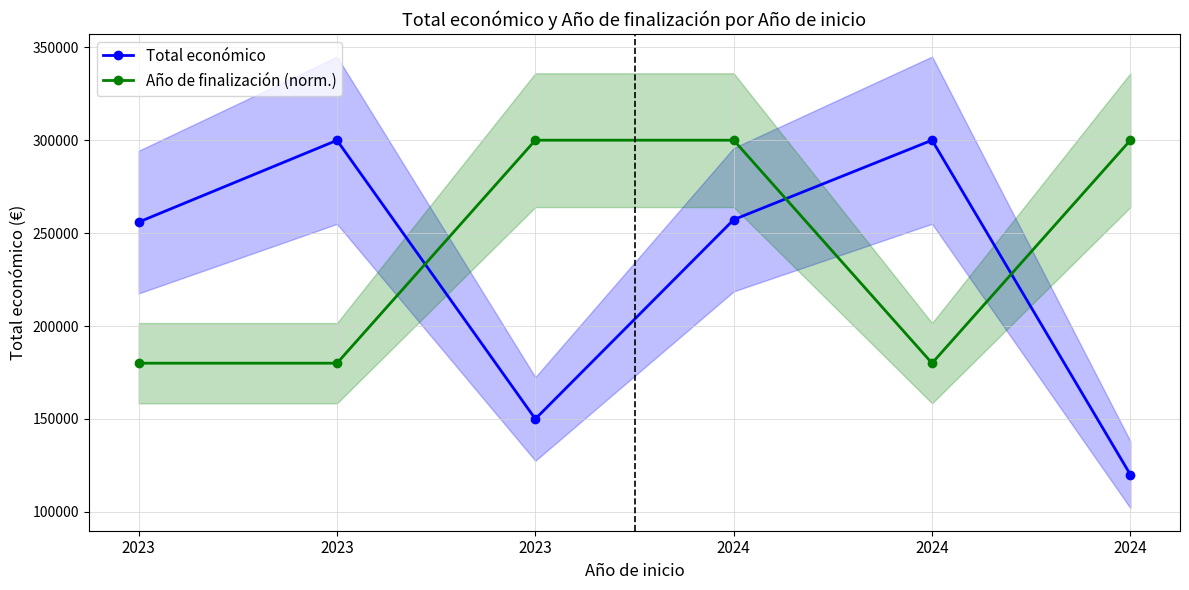

How many interior local valleys does the Año de finalización (norm.) series have?

1